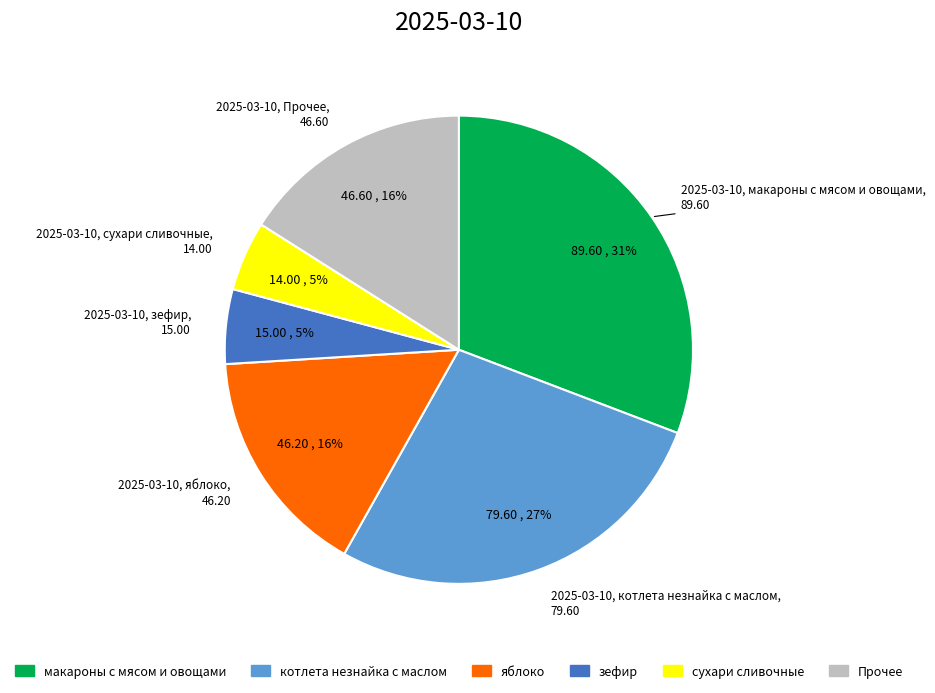

To the nearest percent, what is the difference between the largest and smallest slice percentages?

26%